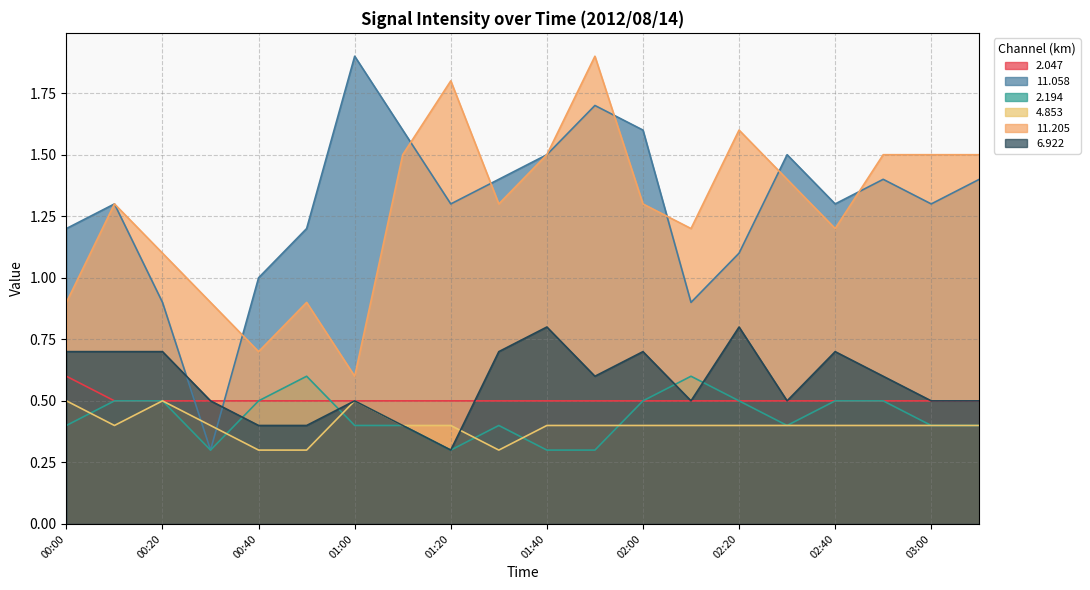

Reading left to right, transcribe all the data shown in this chart.

2.047: 00:00=0.6	00:10=0.5	00:20=0.5	00:30=0.5	00:40=0.5	00:50=0.5	01:00=0.5	01:10=0.5	01:20=0.5	01:30=0.5	01:40=0.5	01:50=0.5	02:00=0.5	02:10=0.5	02:20=0.5	02:30=0.5	02:40=0.5	02:50=0.5	03:00=0.5	03:10=0.5
11.058: 00:00=1.2	00:10=1.3	00:20=0.9	00:30=0.3	00:40=1.0	00:50=1.2	01:00=1.9	01:10=1.6	01:20=1.3	01:30=1.4	01:40=1.5	01:50=1.7	02:00=1.6	02:10=0.9	02:20=1.1	02:30=1.5	02:40=1.3	02:50=1.4	03:00=1.3	03:10=1.4
2.194: 00:00=0.4	00:10=0.5	00:20=0.5	00:30=0.3	00:40=0.5	00:50=0.6	01:00=0.4	01:10=0.4	01:20=0.3	01:30=0.4	01:40=0.3	01:50=0.3	02:00=0.5	02:10=0.6	02:20=0.5	02:30=0.4	02:40=0.5	02:50=0.5	03:00=0.4	03:10=0.4
4.853: 00:00=0.5	00:10=0.4	00:20=0.5	00:30=0.4	00:40=0.3	00:50=0.3	01:00=0.5	01:10=0.4	01:20=0.4	01:30=0.3	01:40=0.4	01:50=0.4	02:00=0.4	02:10=0.4	02:20=0.4	02:30=0.4	02:40=0.4	02:50=0.4	03:00=0.4	03:10=0.4
11.205: 00:00=0.9	00:10=1.3	00:20=1.1	00:30=0.9	00:40=0.7	00:50=0.9	01:00=0.6	01:10=1.5	01:20=1.8	01:30=1.3	01:40=1.5	01:50=1.9	02:00=1.3	02:10=1.2	02:20=1.6	02:30=1.4	02:40=1.2	02:50=1.5	03:00=1.5	03:10=1.5
6.922: 00:00=0.7	00:10=0.7	00:20=0.7	00:30=0.5	00:40=0.4	00:50=0.4	01:00=0.5	01:10=0.4	01:20=0.3	01:30=0.7	01:40=0.8	01:50=0.6	02:00=0.7	02:10=0.5	02:20=0.8	02:30=0.5	02:40=0.7	02:50=0.6	03:00=0.5	03:10=0.5